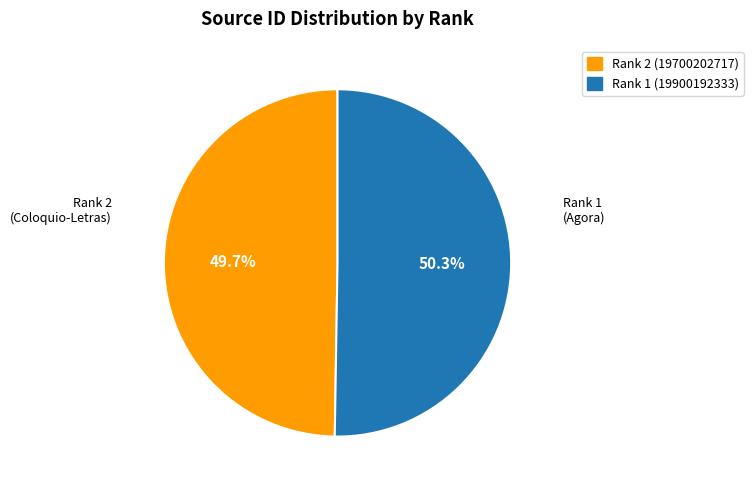

Rank the categories by value from highest to lowest.

Rank 1 (19900192333), Rank 2 (19700202717)